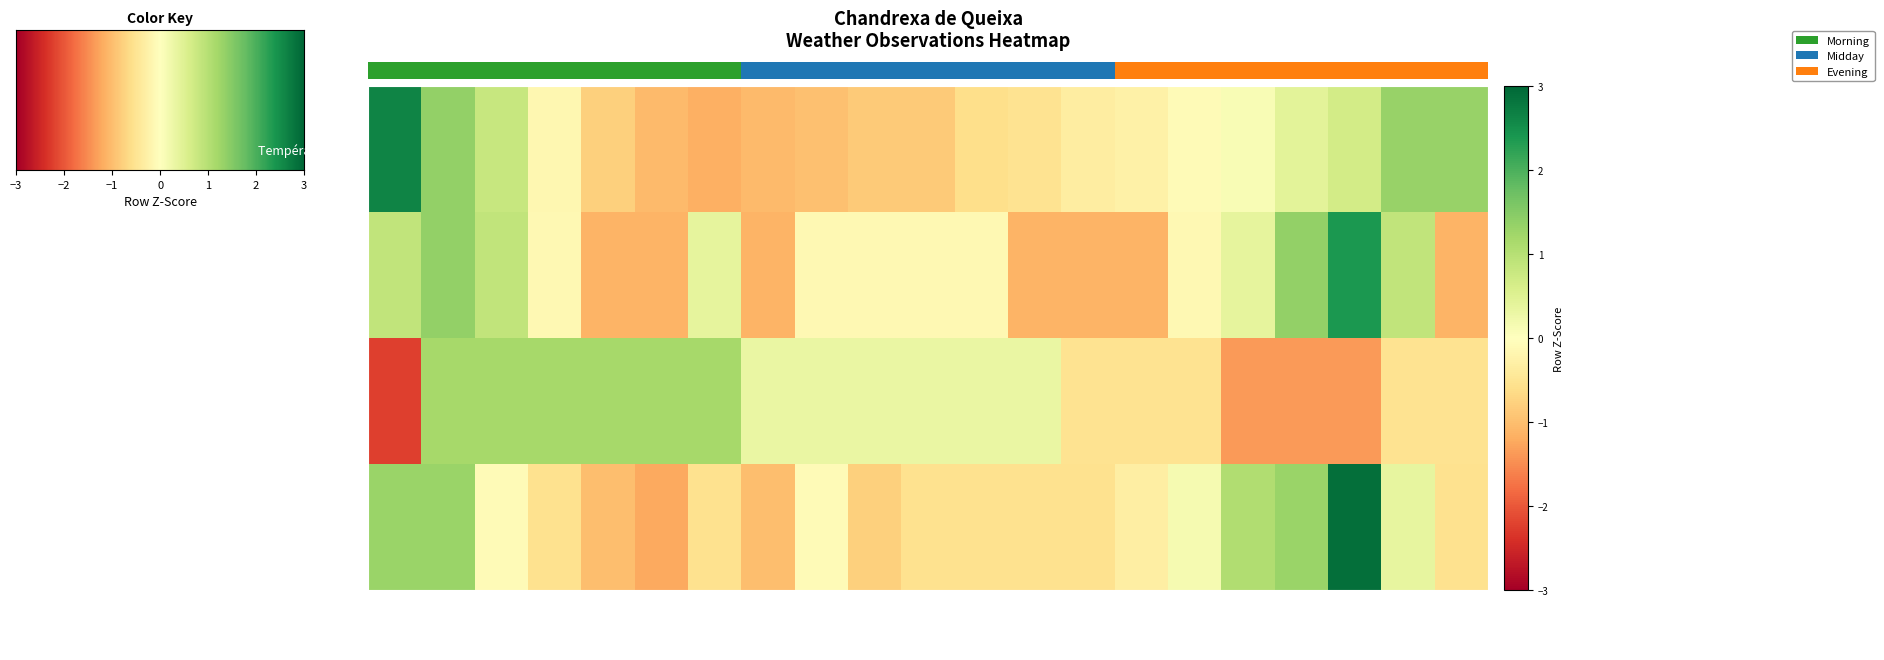

Is the value of Vitesse du vent (km/h) at 10/06 13:00 greater than the value of Température (ºC) at 09/06 18:00?

No